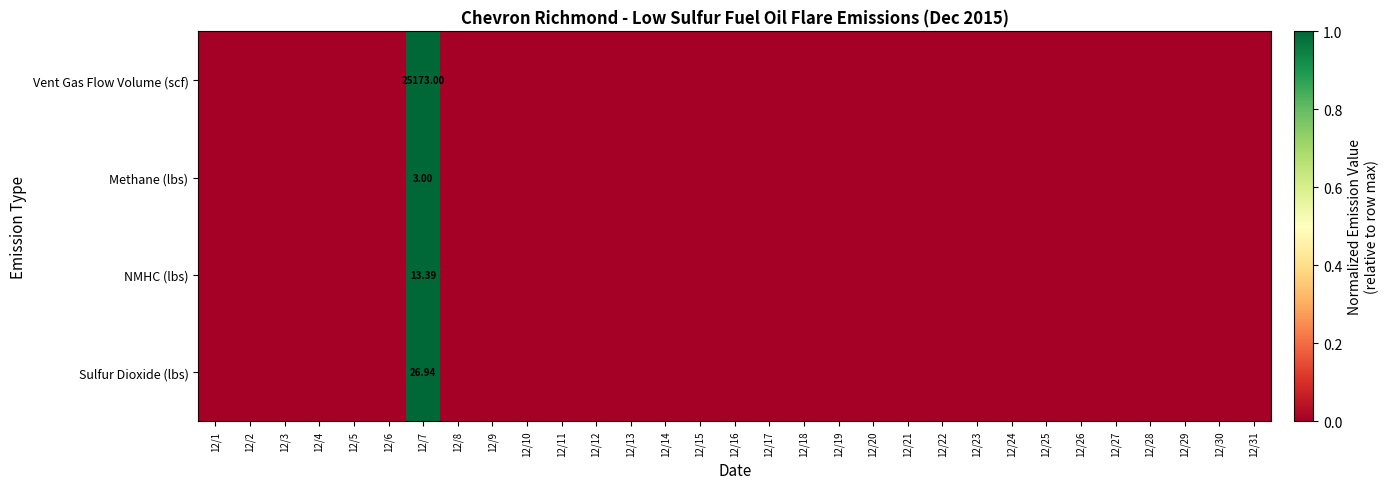

At which label is Methane (lbs) closest to 0?

12/1